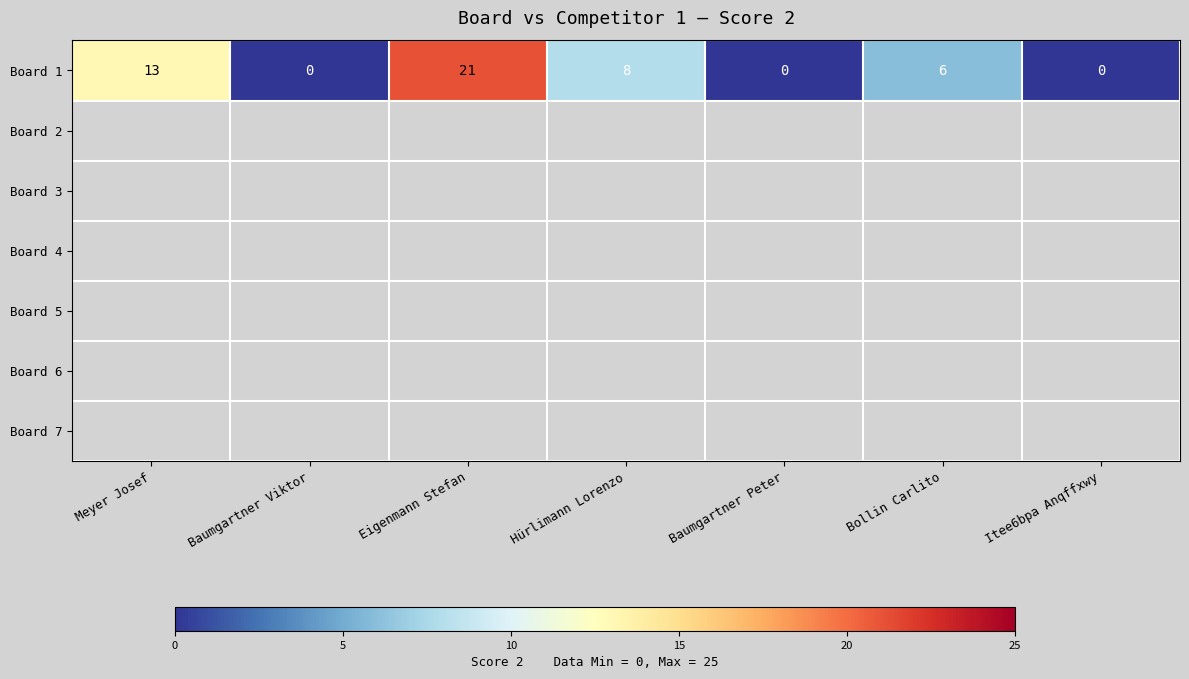

True or false: the data shows 12 at Itee6bpa Anqffxwy.

False